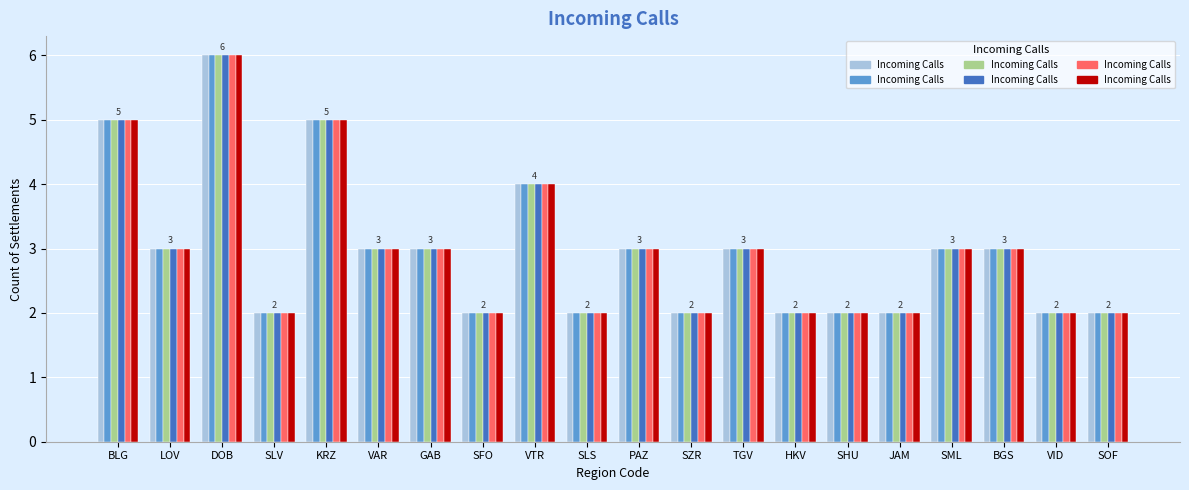

Are the bars horizontal?

No